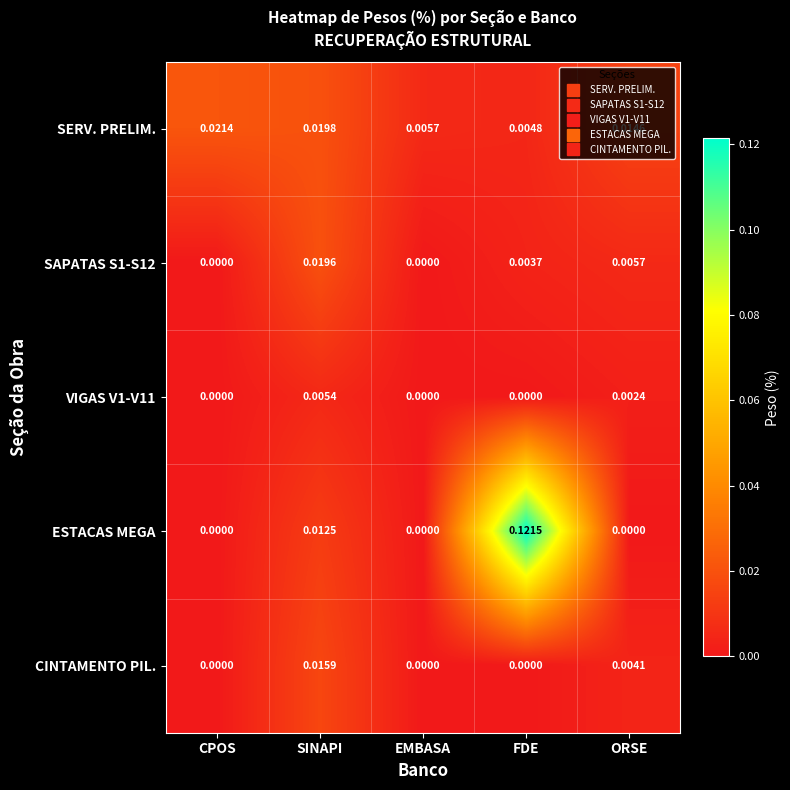

At which label does ESTACAS MEGA reach its peak?

FDE